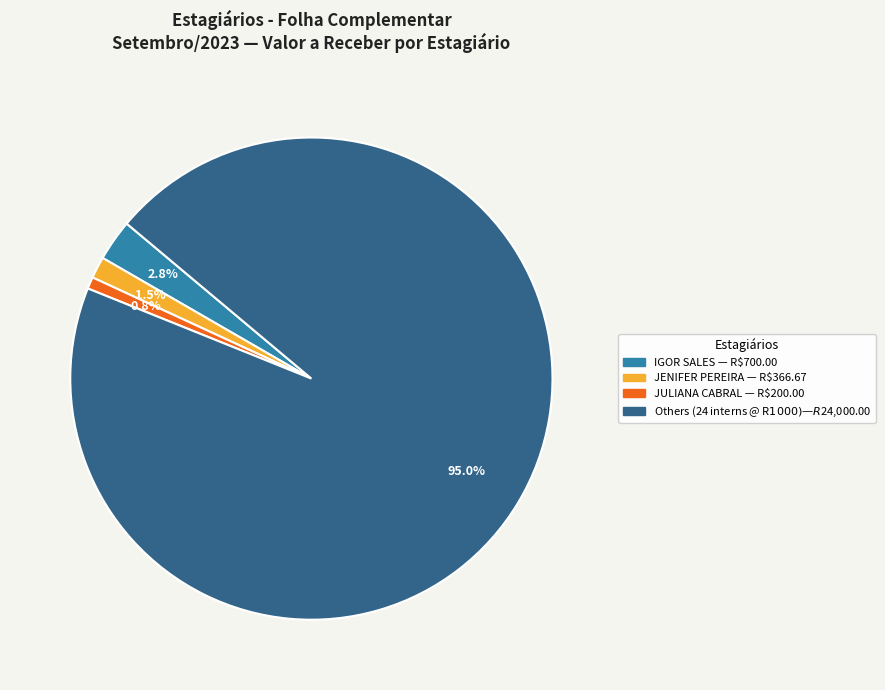

Is there any slice that represents more than half of the pie?

Yes